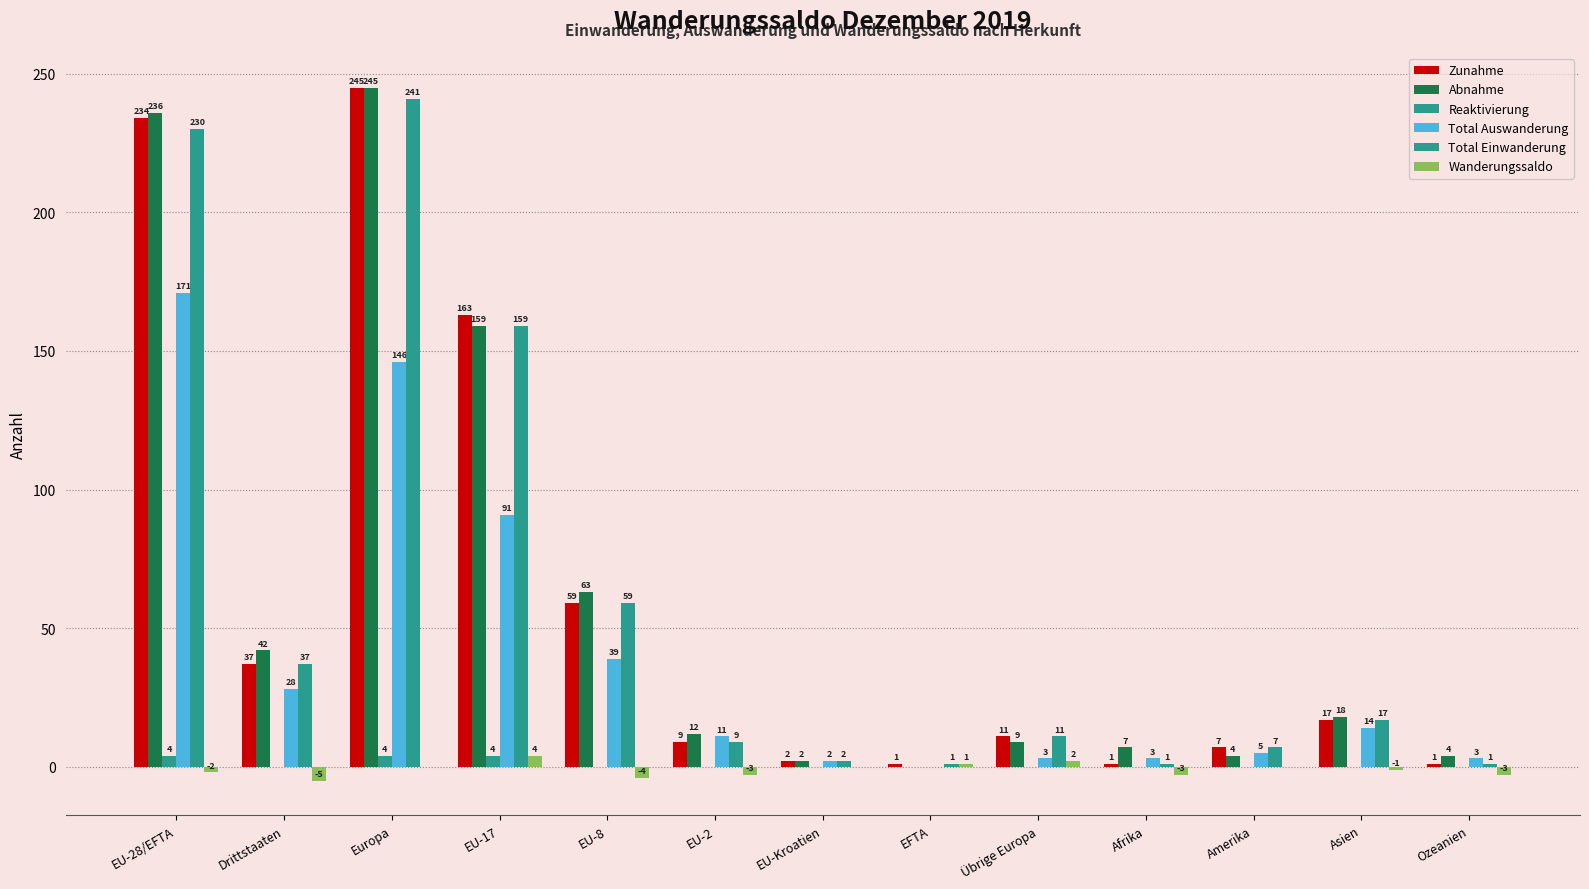

What is the value of the Total Auswanderung bar at the 2nd from the left?

28